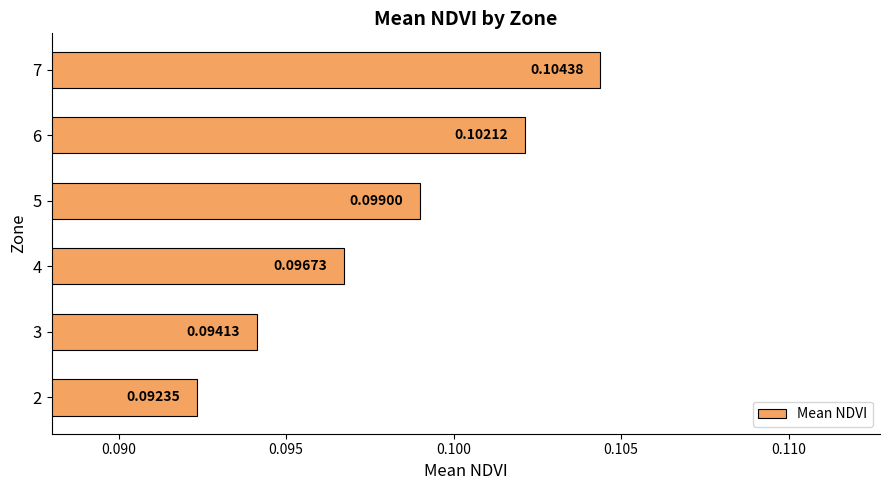

What is the sum of all values?

0.6